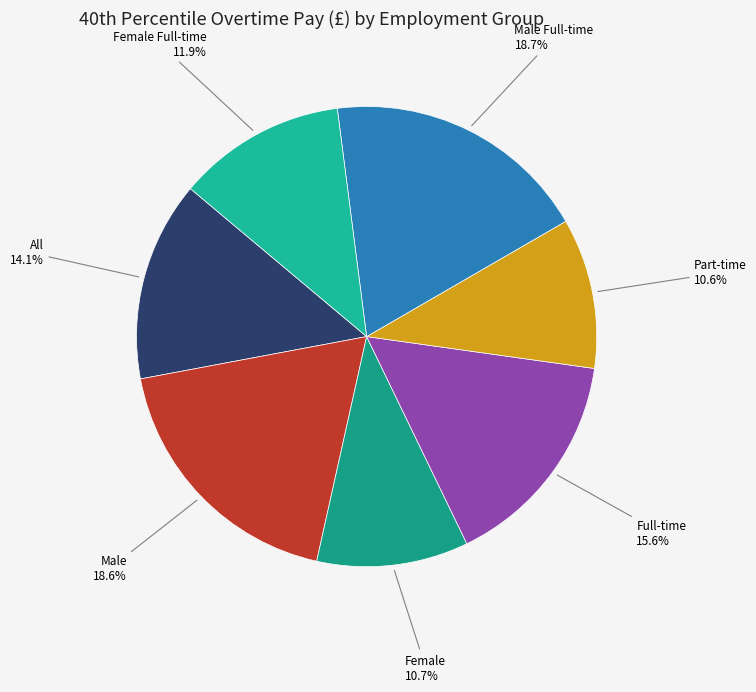

How many segments does this pie chart have?

7